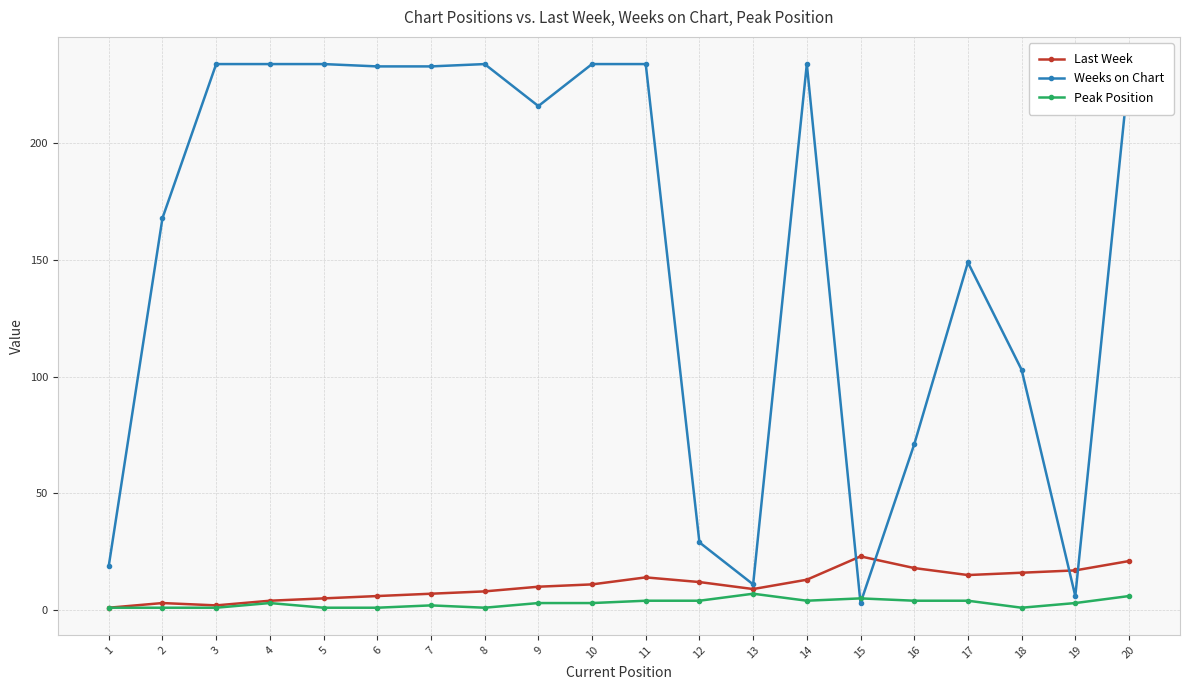

Which series has the largest total across all categories?

Weeks on Chart